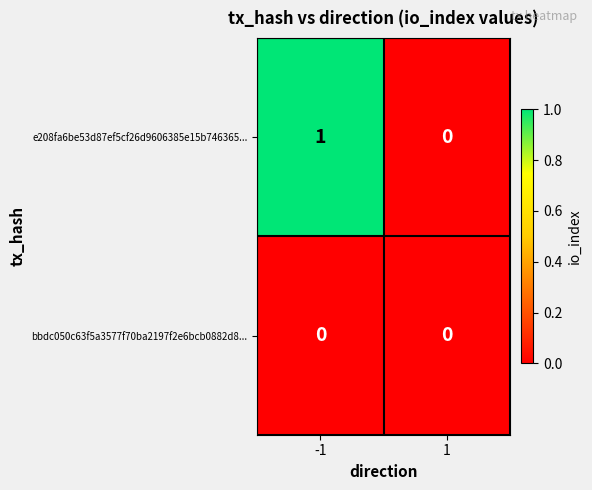

Which series has the largest total across all categories?

e208fa6be53d87ef5cf26d9606385e15b746365...